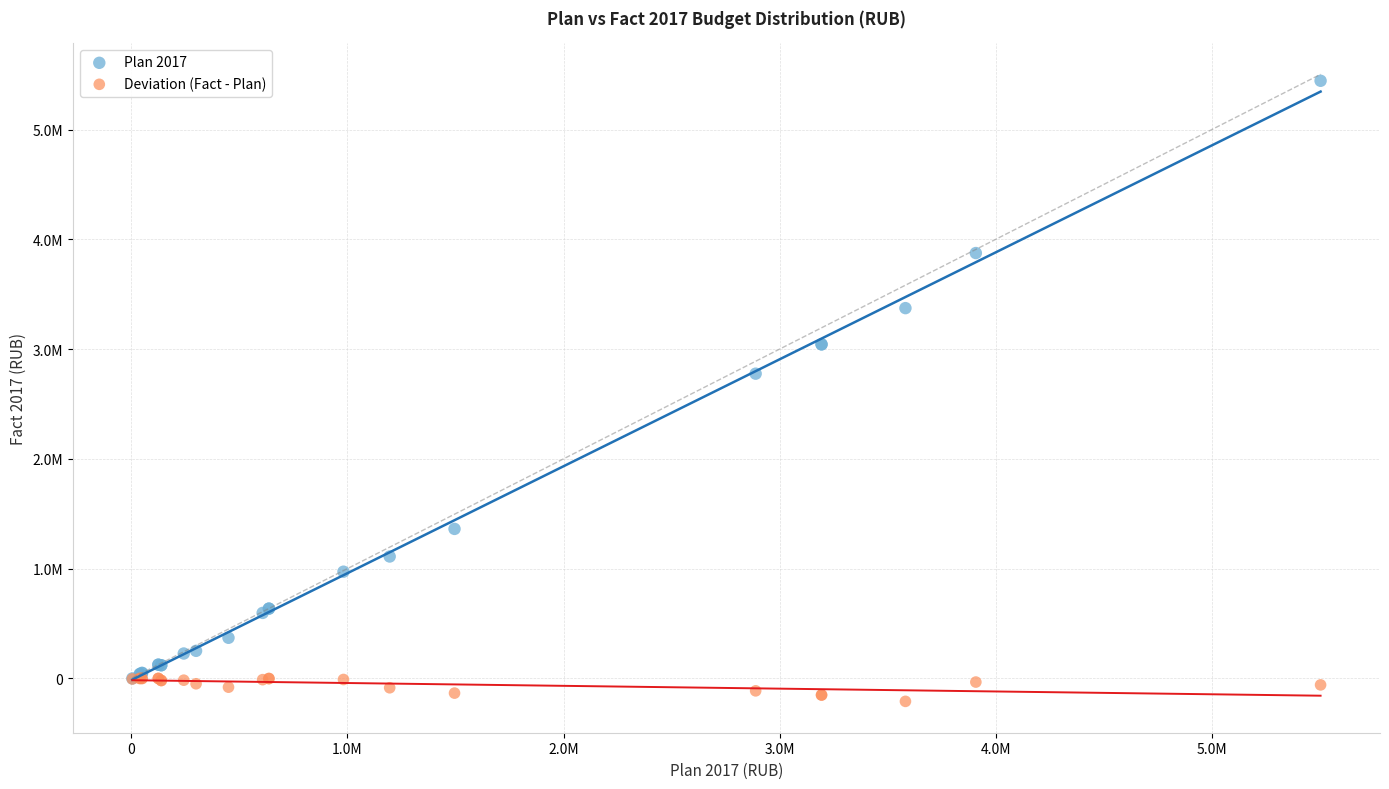

Which series reaches the minimum Y coordinate?

Deviation (Fact - Plan)